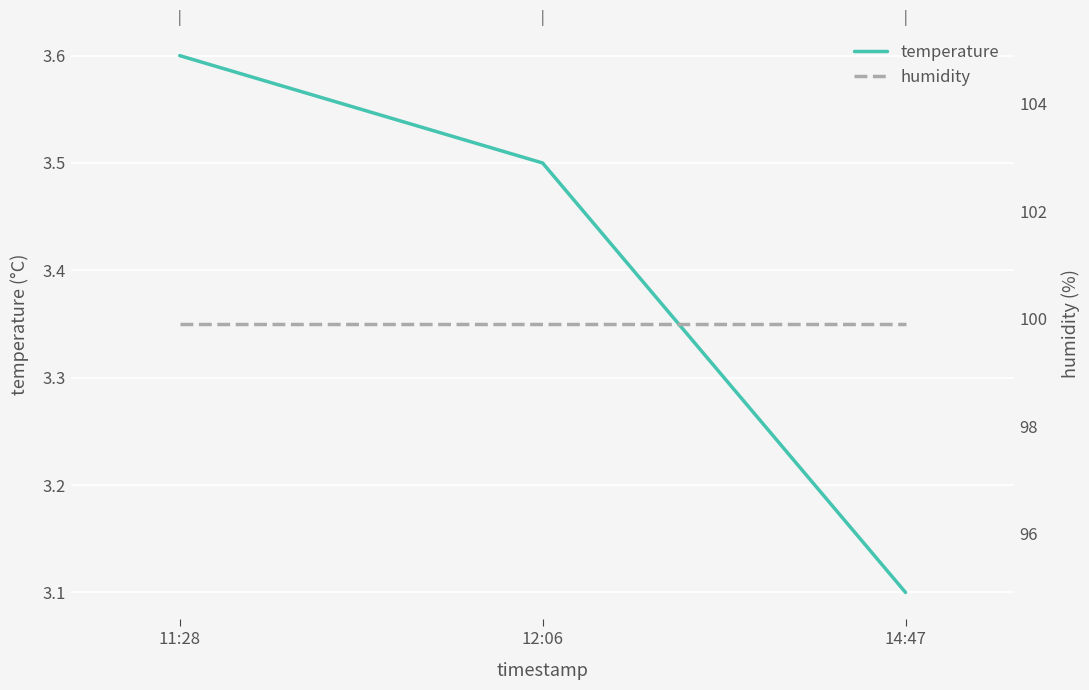

The humidity series shows 99.9 at 14:47. True or false?

True